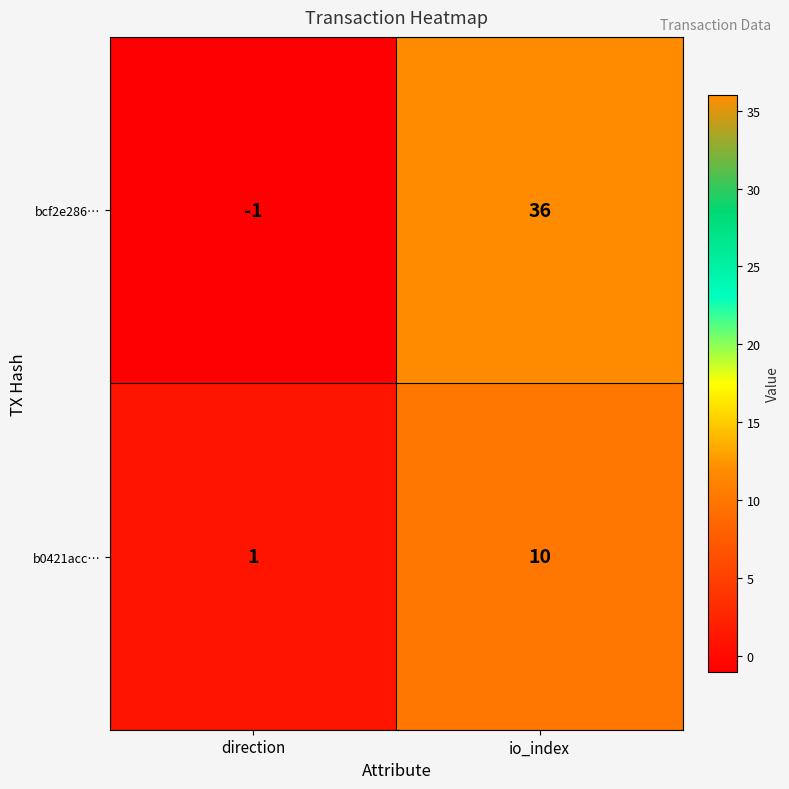

Which series has the largest range (max minus min)?

bcf2e286…